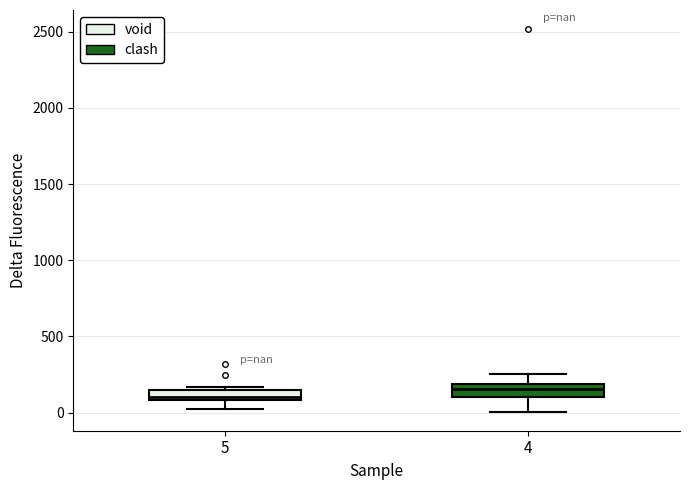

Where does the lower whisker of the box at x = 4 end on the y-axis? The values are not printed on the chart, so give them approximately, as read against the axis.

0